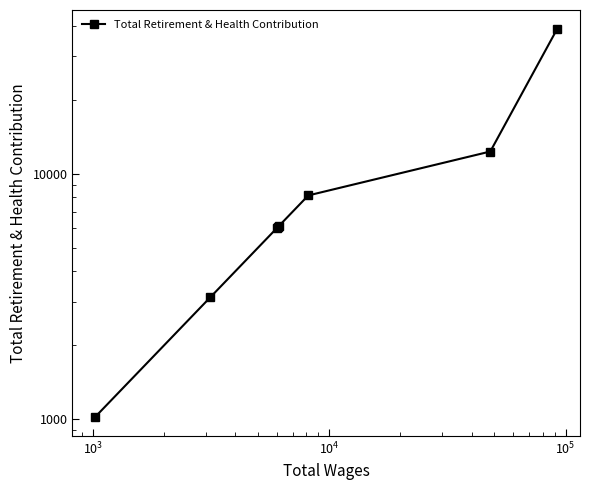

What is the smallest value displayed?

1024